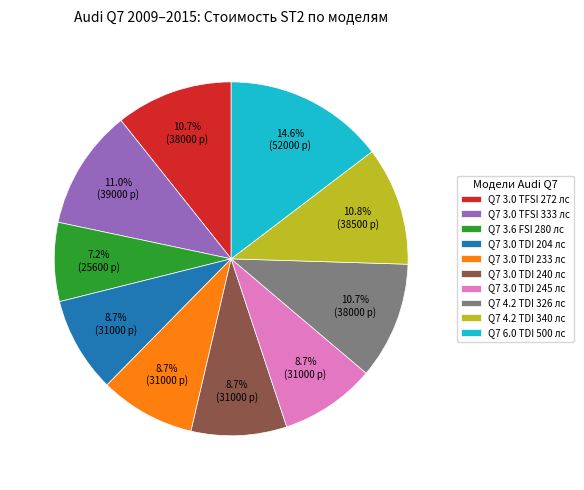

To the nearest percent, what portion does Q7 4.2 TDI 340 лс represent?

11%